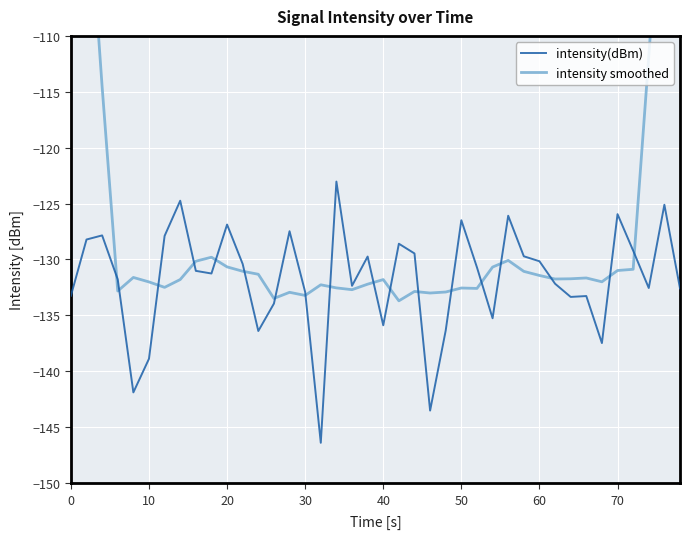

How many lines are shown in the chart?

2